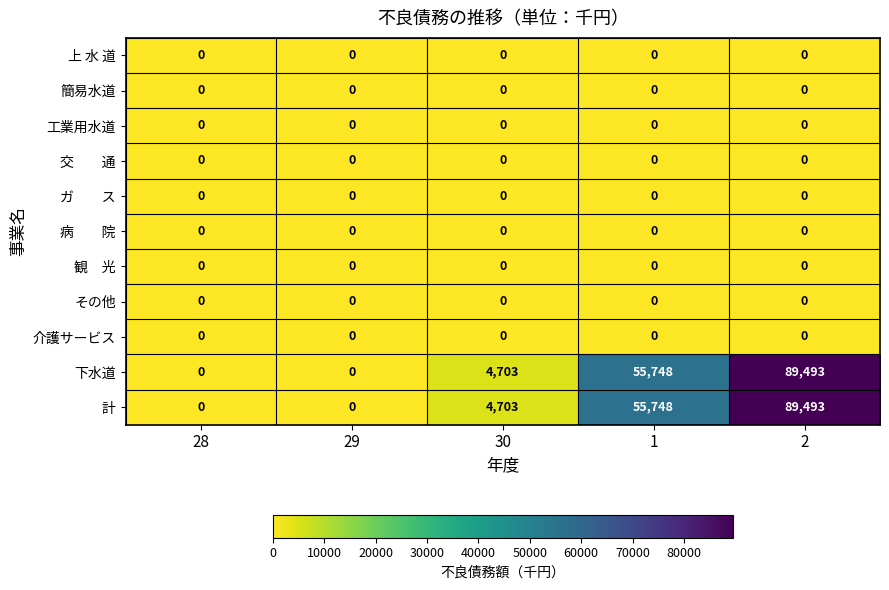

Is it true that その他 equals 0 at 29?

True